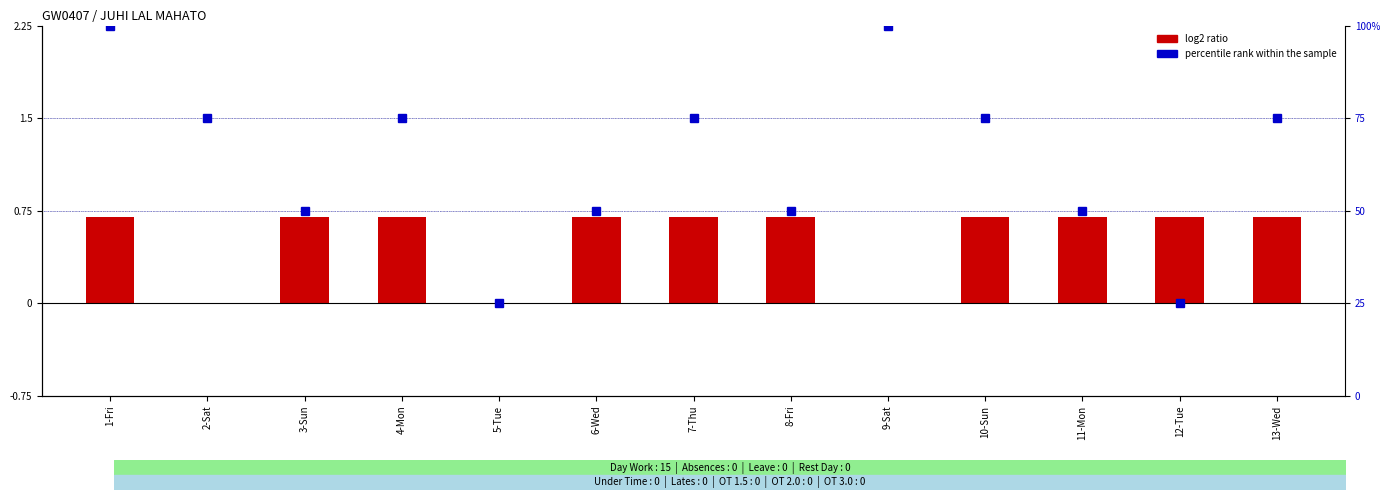

What is the average value of the percentile rank within the sample series?

63.5